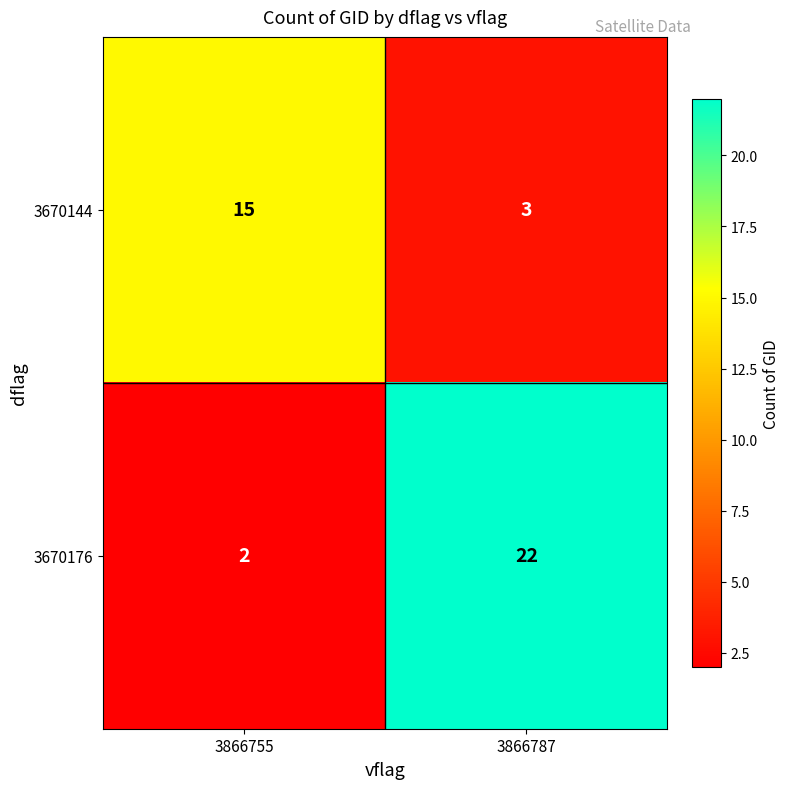

Which series has the widest spread of values?

3670176